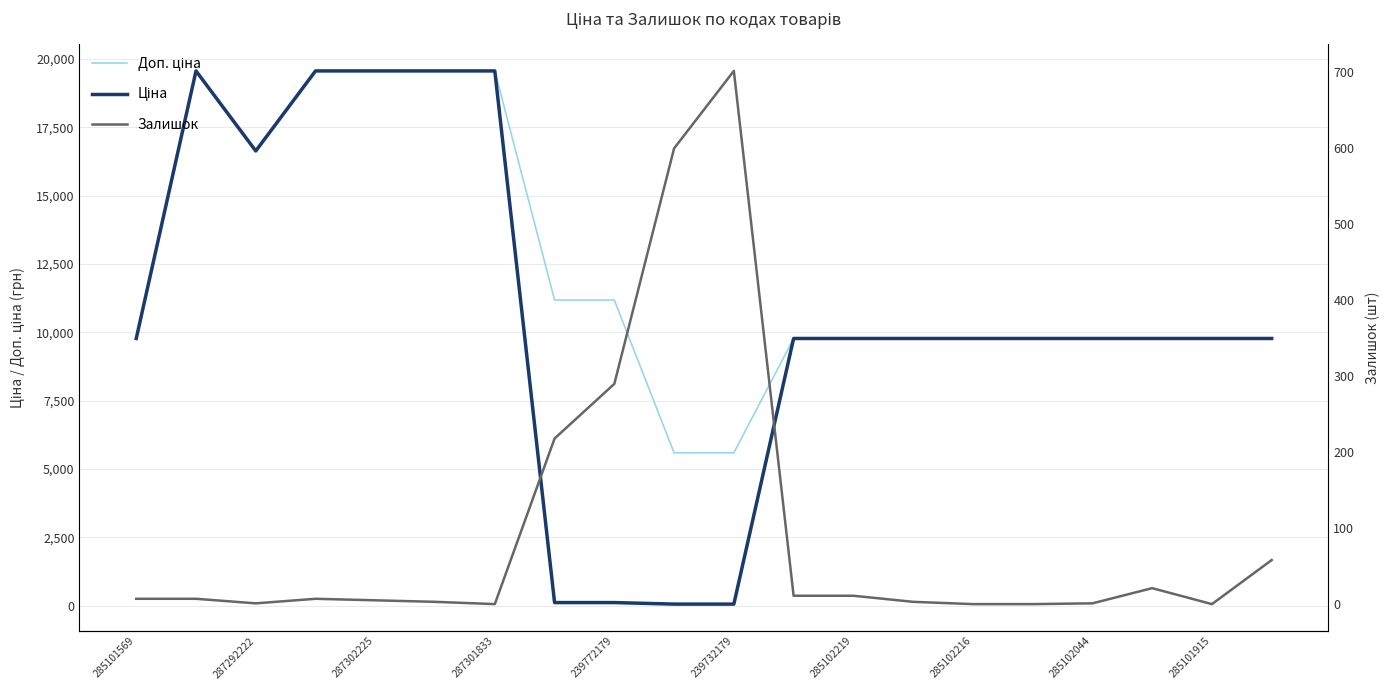

Which series has the widest spread of values?

Ціна